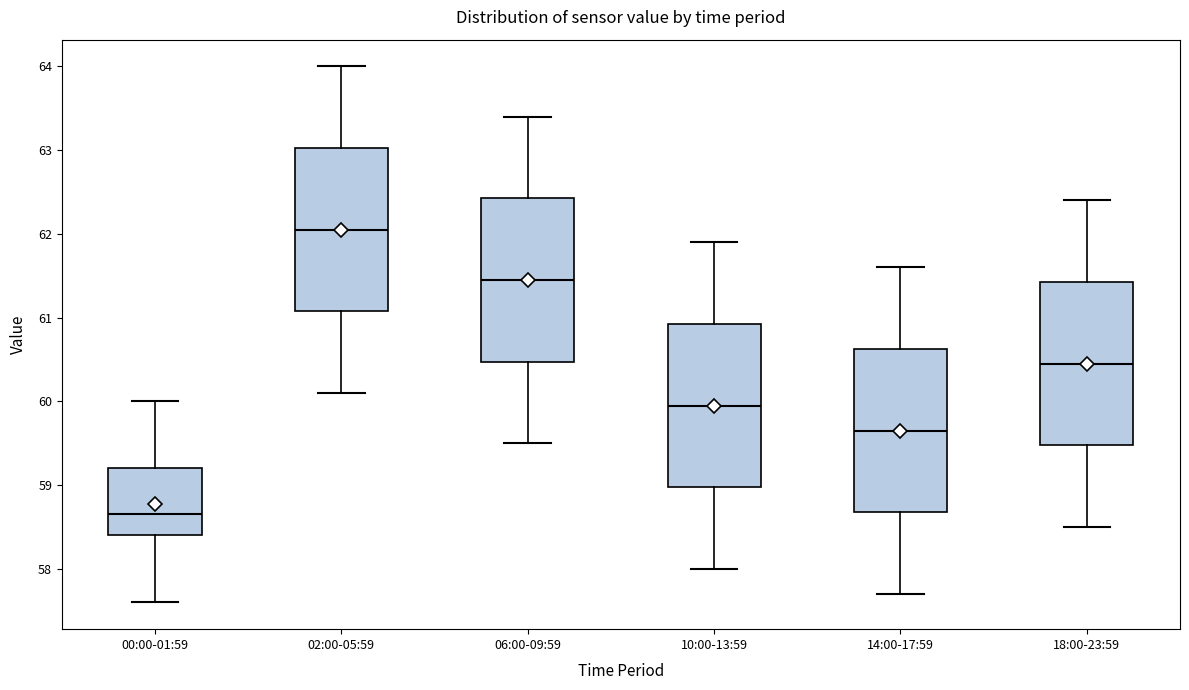

Which box has the highest median line?

02:00-05:59